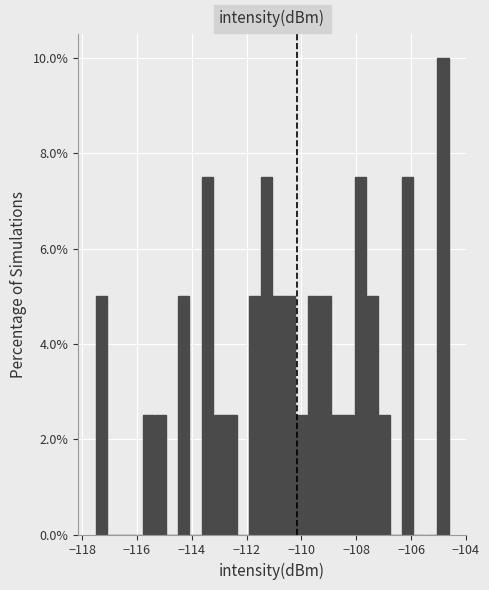

Around what value on the x-axis is the tallest bar? Give the approximate position of its centre, as read against the axis.

-104.8